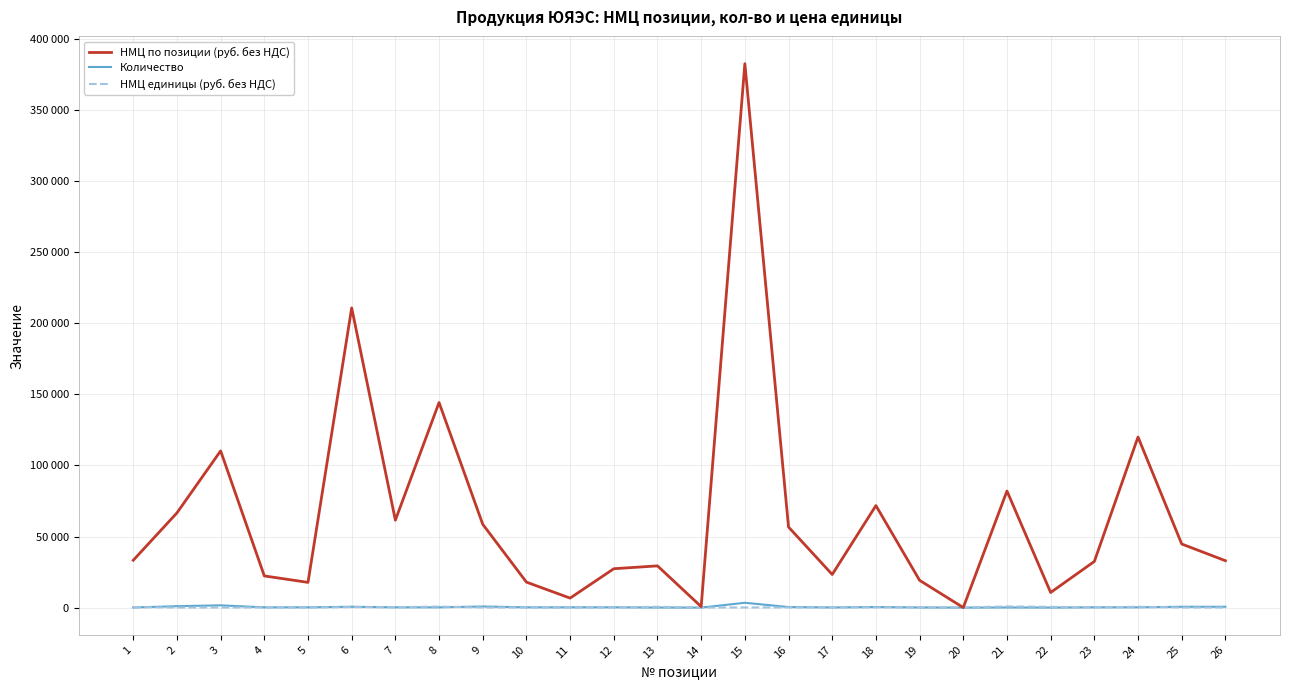

Where is the first local maximum for НМЦ единицы (руб. без НДС)?

4